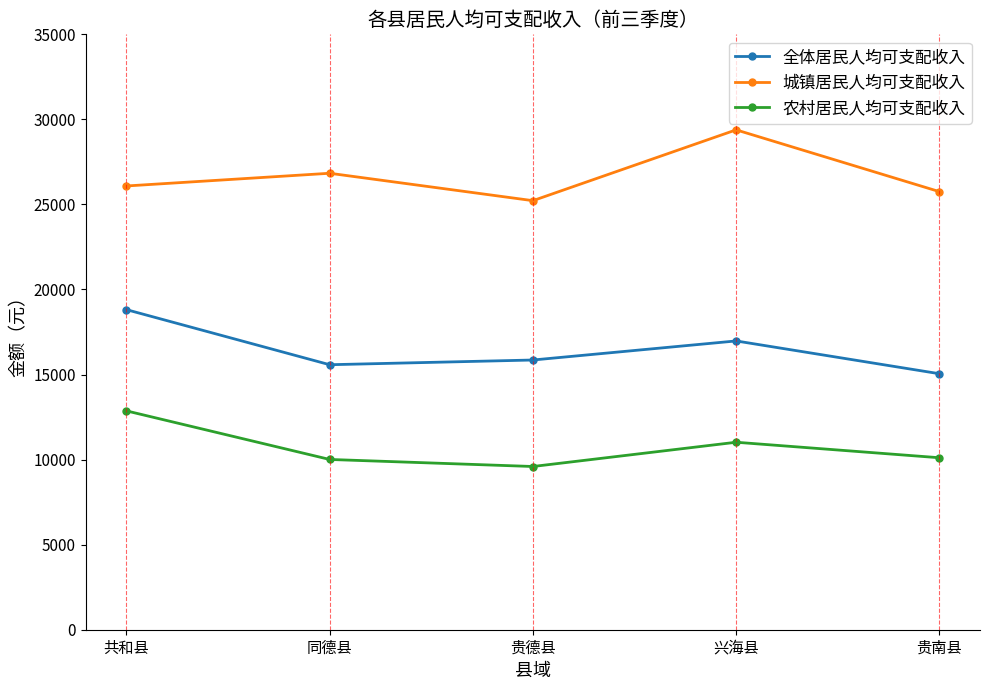

At which label does 城镇居民人均可支配收入 reach its minimum?

贵德县